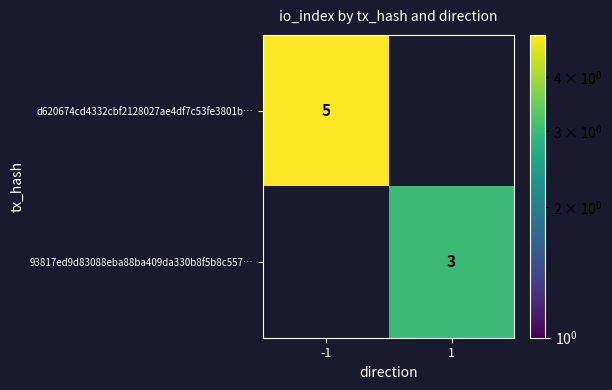

Is it true that d620674cd4332cbf2128027ae4df7c53fe3801b… equals 3 at -1?

False